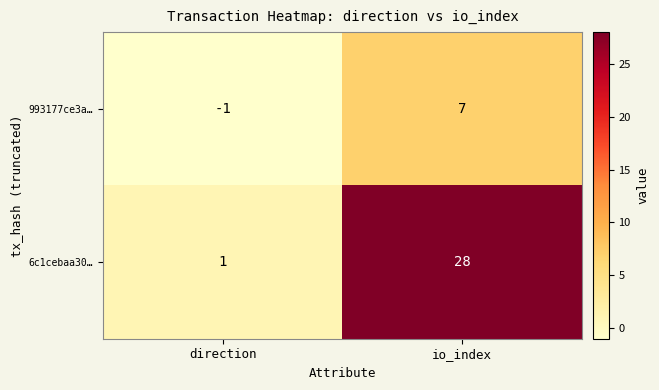

At which label is 993177ce3a… closest to 3?

direction